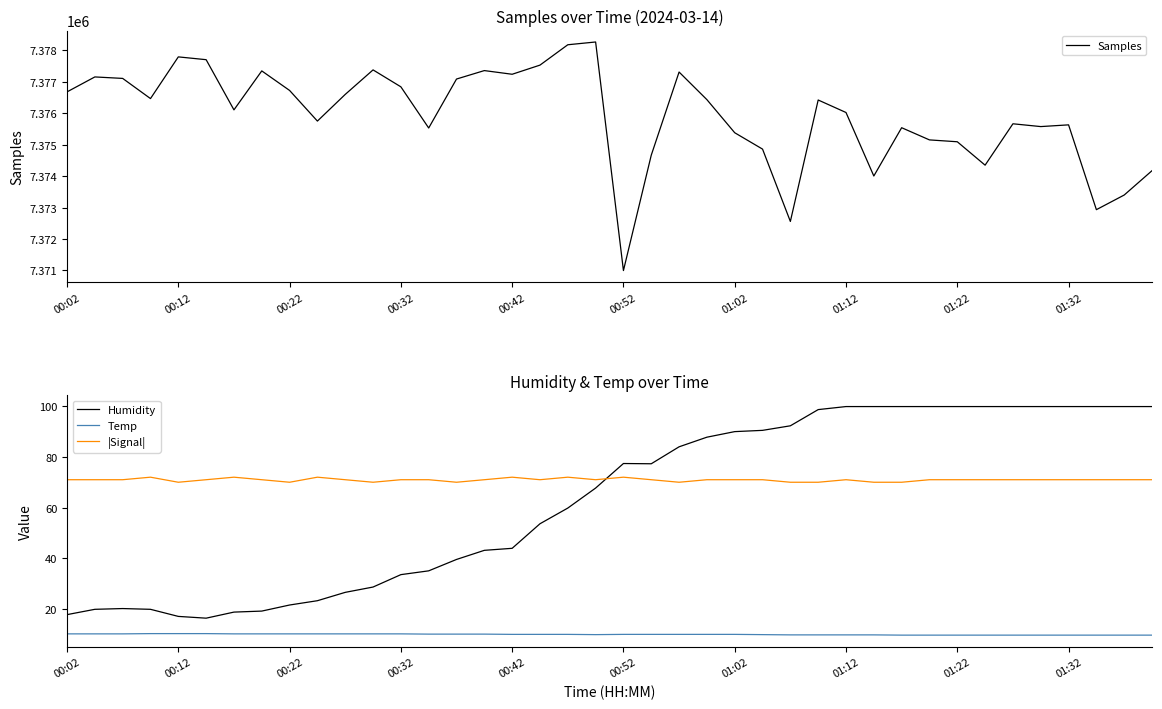

Is it true that |Signal| equals 72.0 at 00:42?

True